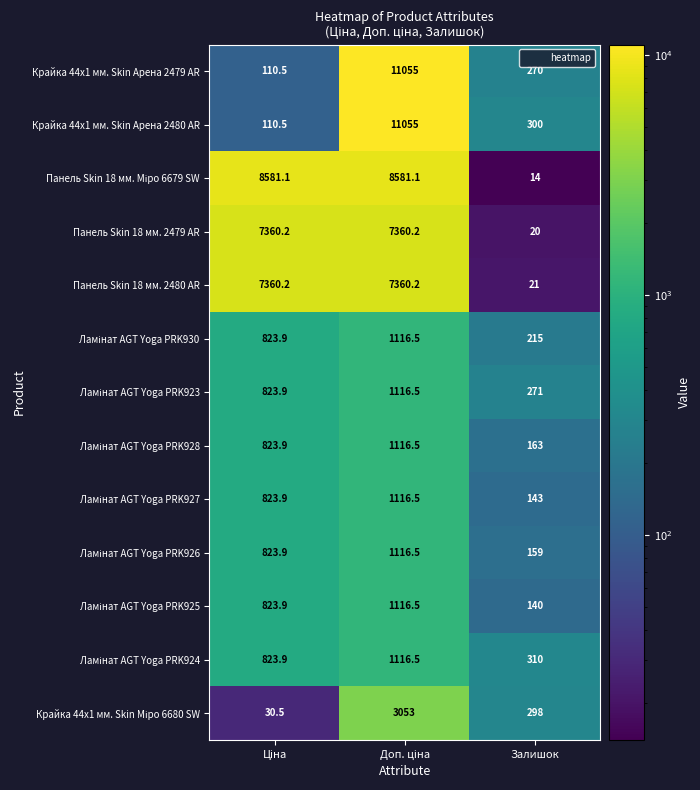

What is the sum of all Крайка 44x1 мм. Skin Арена 2480 AR values?

11465.5